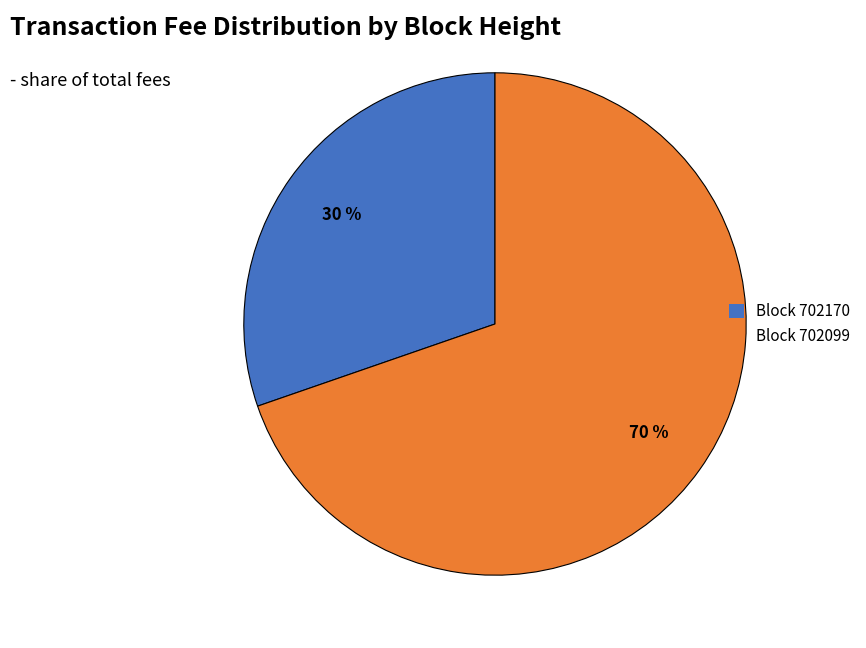

Do Block 702099 and Block 702170 together represent more than half of the pie?

Yes